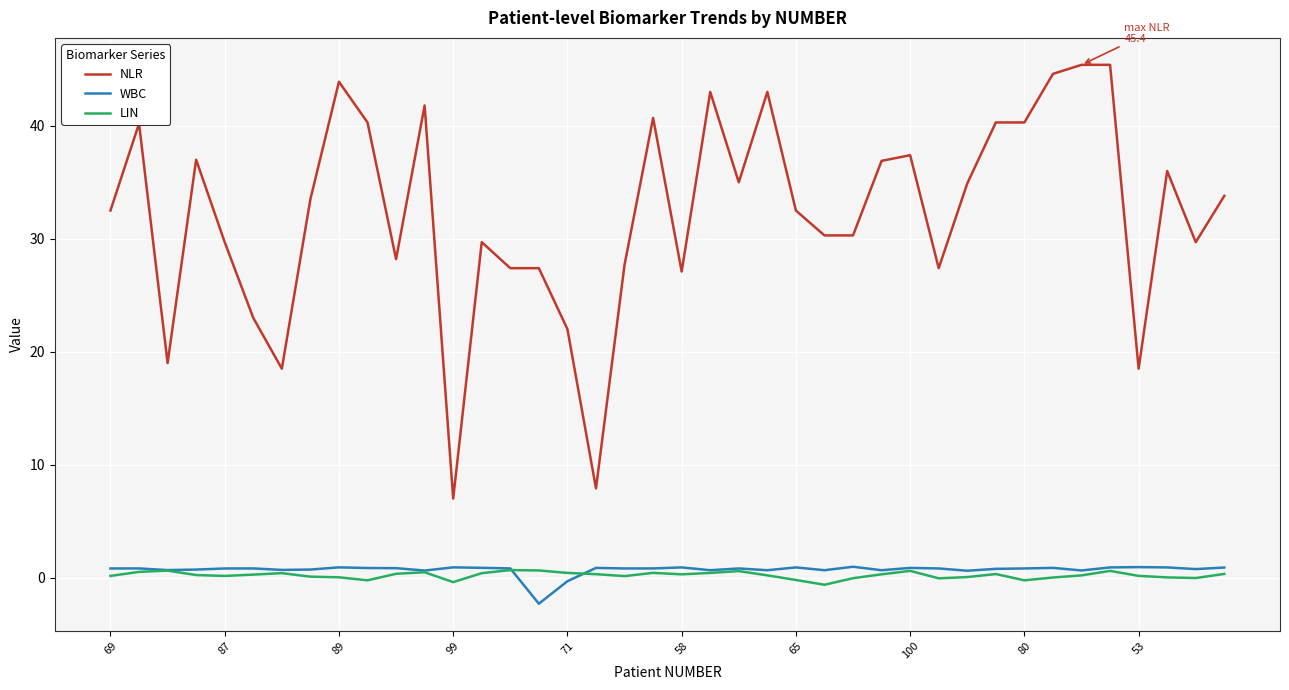

Which series has the largest total across all categories?

NLR